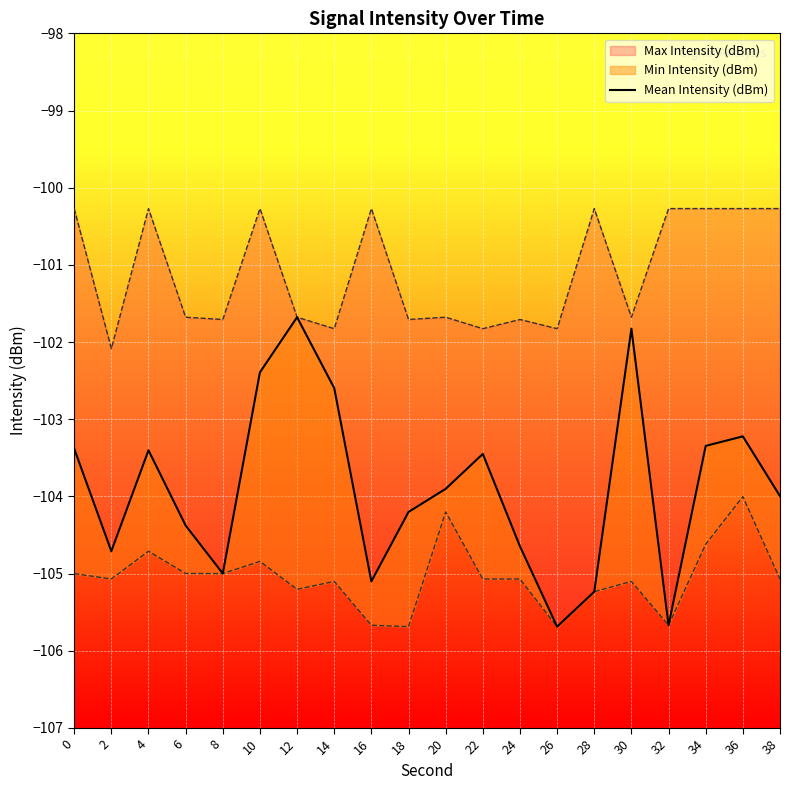

What is the smallest value displayed?

-105.7